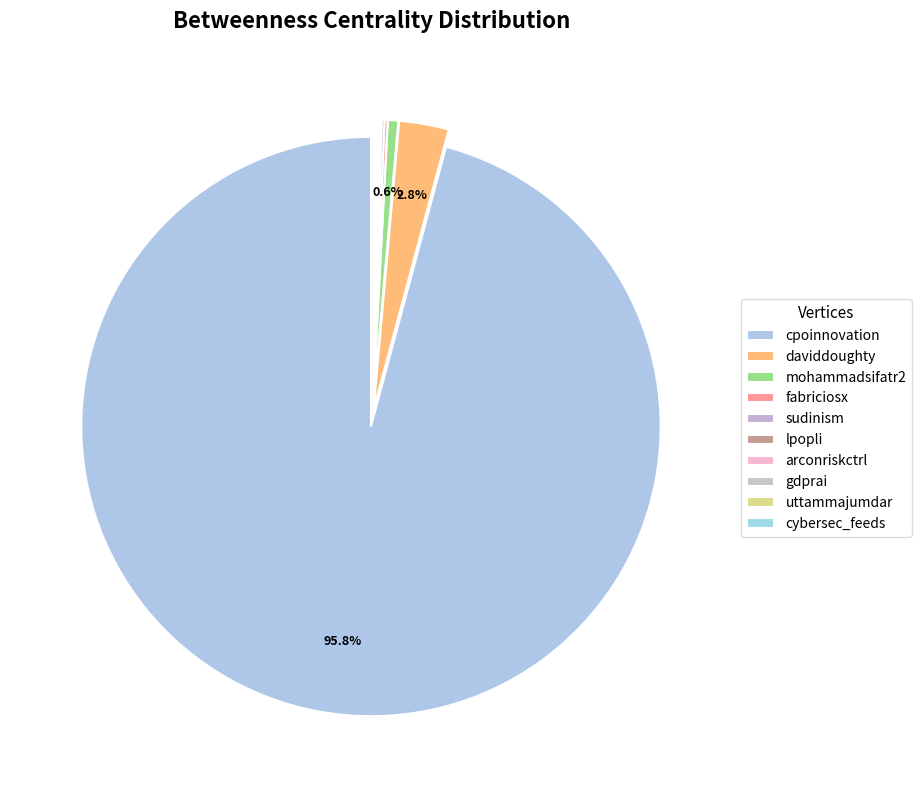

Does arconriskctrl account for over 50% of the chart?

No